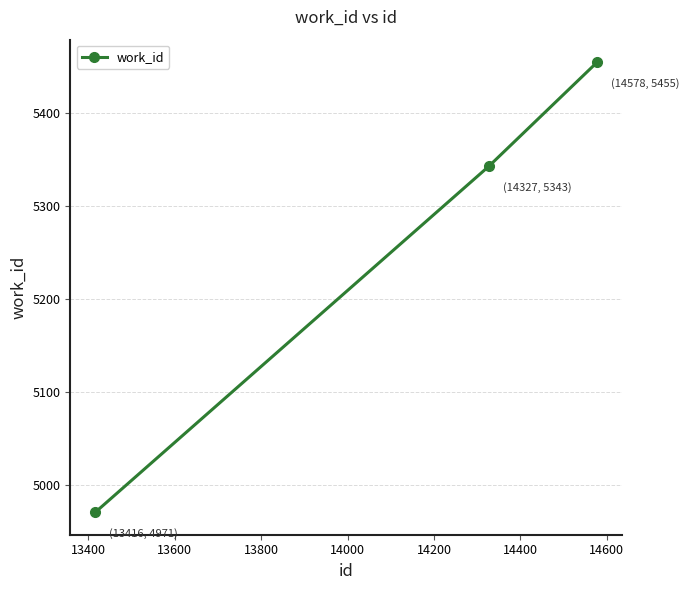

Is this an area chart (filled region under the line)?

No